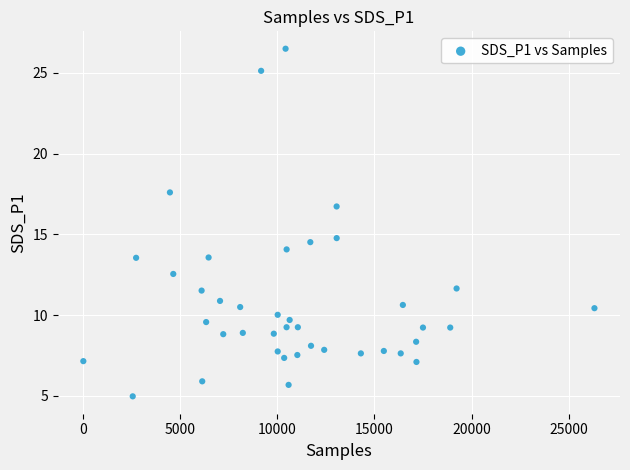

What is the range of Y values (max minus min)?

21.5